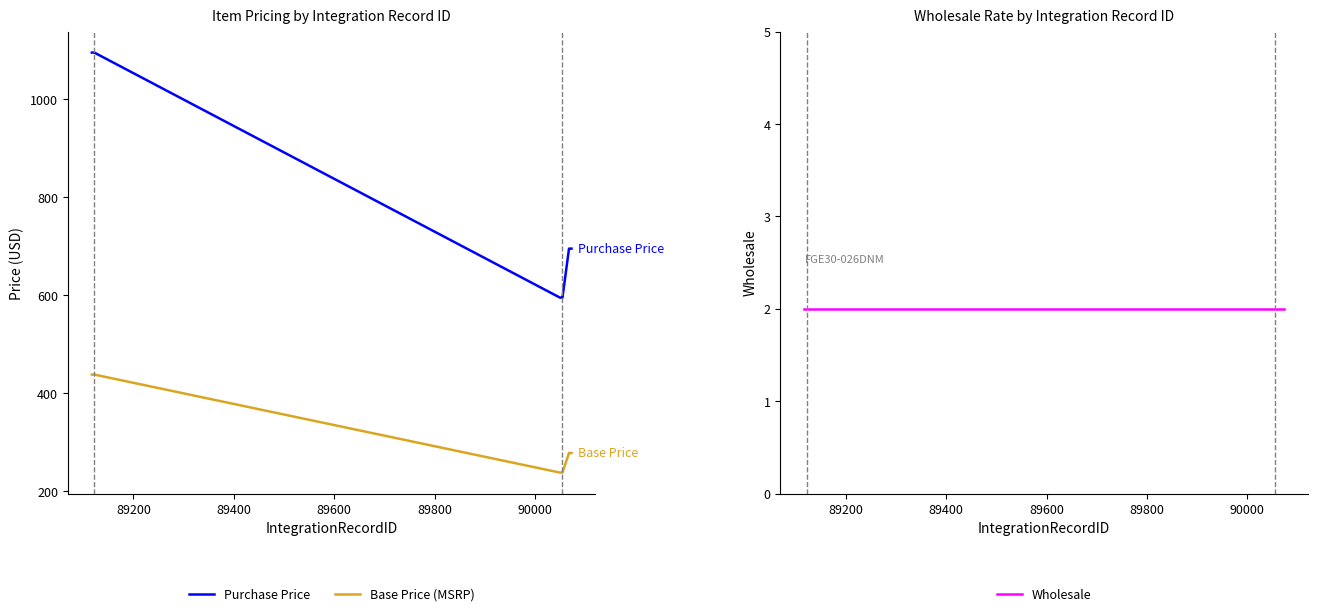

Is it true that Purchase Price equals 618 at 89200?

False